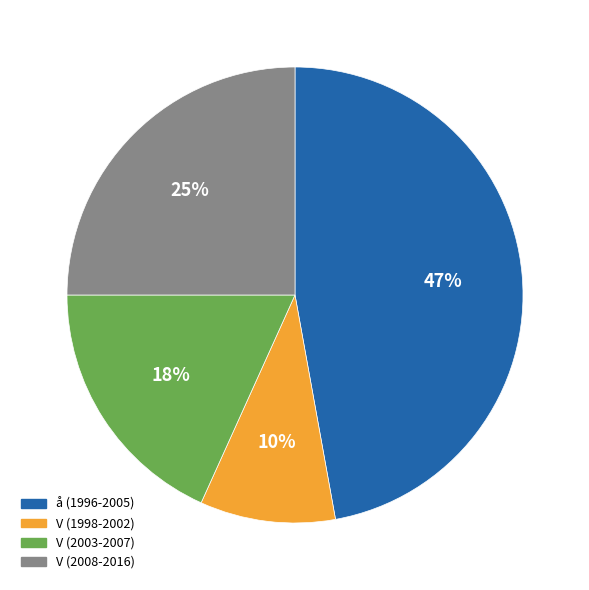

To the nearest percent, what is the average slice percentage?

25%